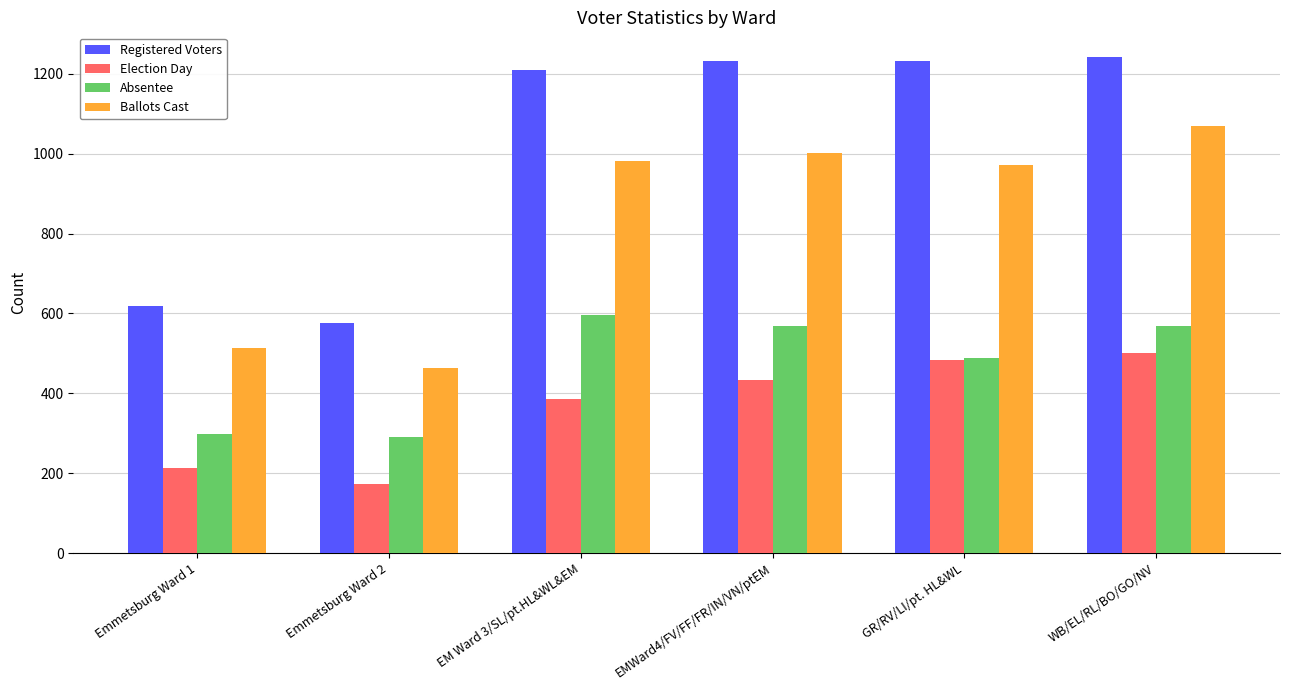

Rank the series by their average value, from highest to lowest.

Registered Voters, Ballots Cast, Absentee, Election Day